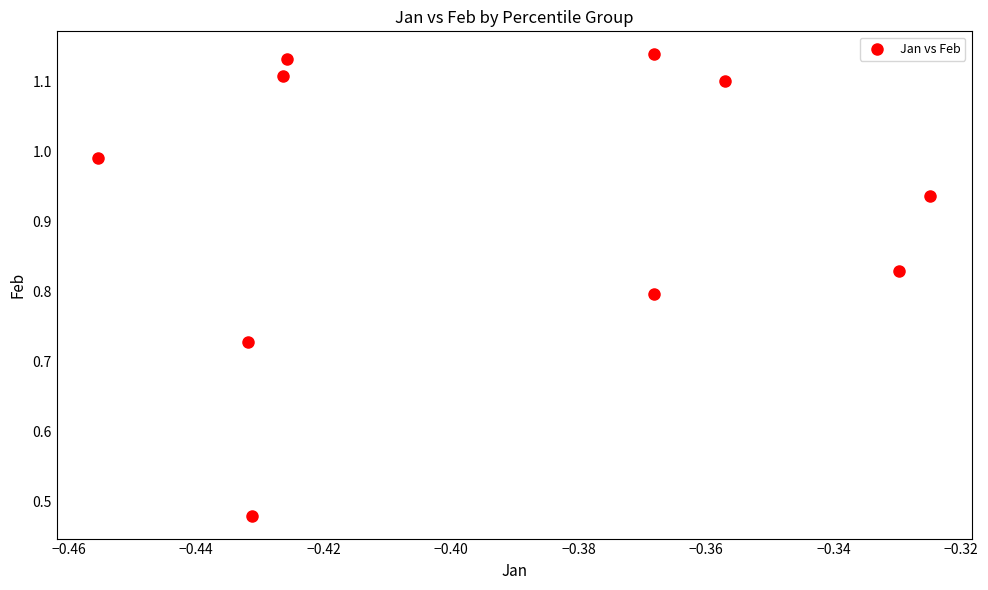

What is the average X value?

-0.4